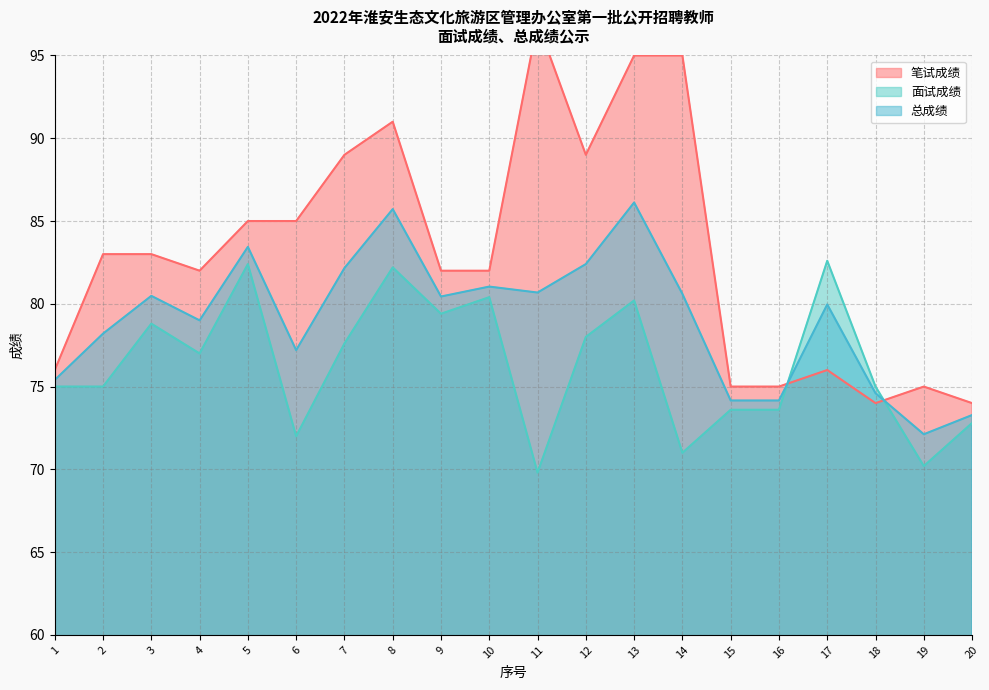

Which label corresponds to the smallest value in the chart?

11